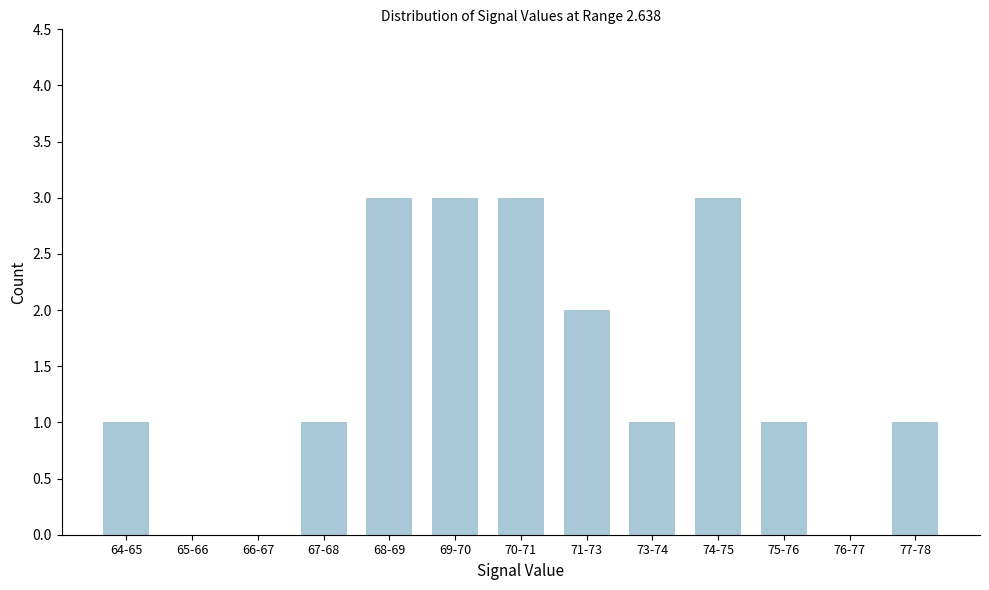

Reading left to right, transcribe all the data shown in this chart.

64-65=1	65-66=0	66-67=0	67-68=1	68-69=3	69-70=3	70-71=3	71-73=2	73-74=1	74-75=3	75-76=1	76-77=0	77-78=1